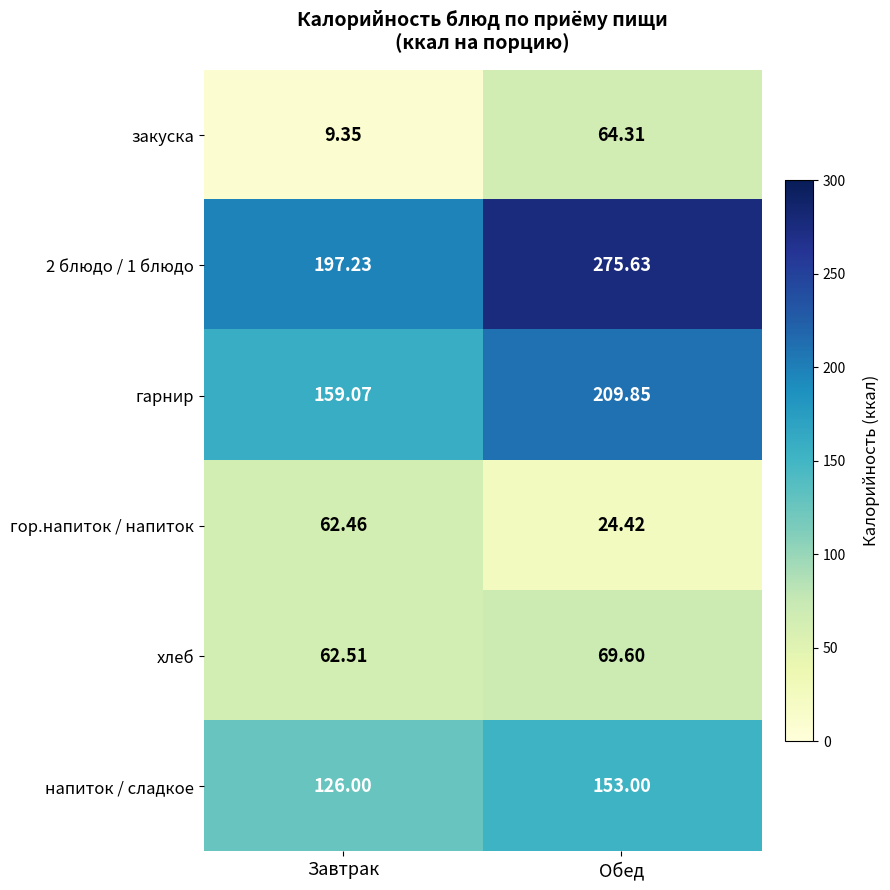

Rank the categories by гарнир value from lowest to highest.

Завтрак, Обед